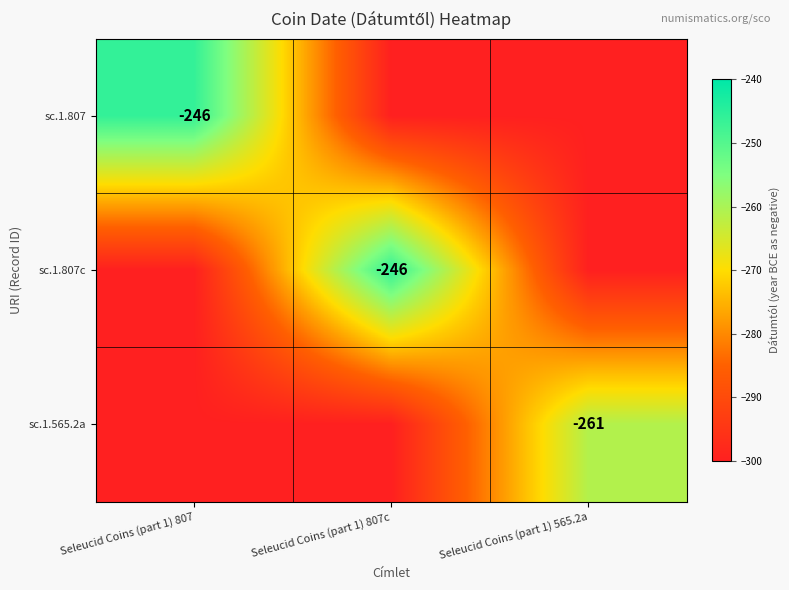

Is the value of sc.1.565.2a at Seleucid Coins (part 1) 565.2a greater than the value of sc.1.807c at Seleucid Coins (part 1) 807c?

No